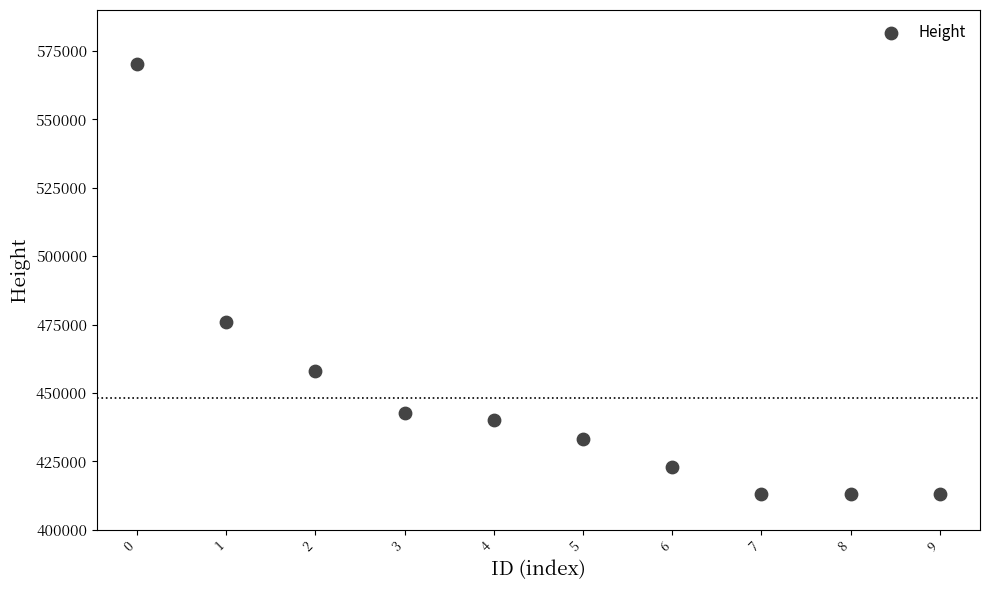

What Y value in the scatter plot is closest to 491627?

476126